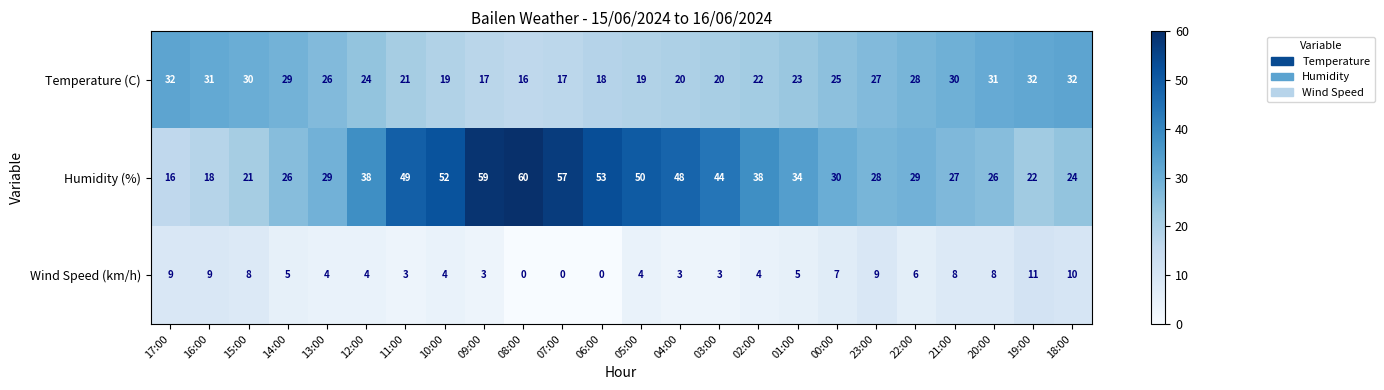

What is the average value of the Temperature (C) series?

25